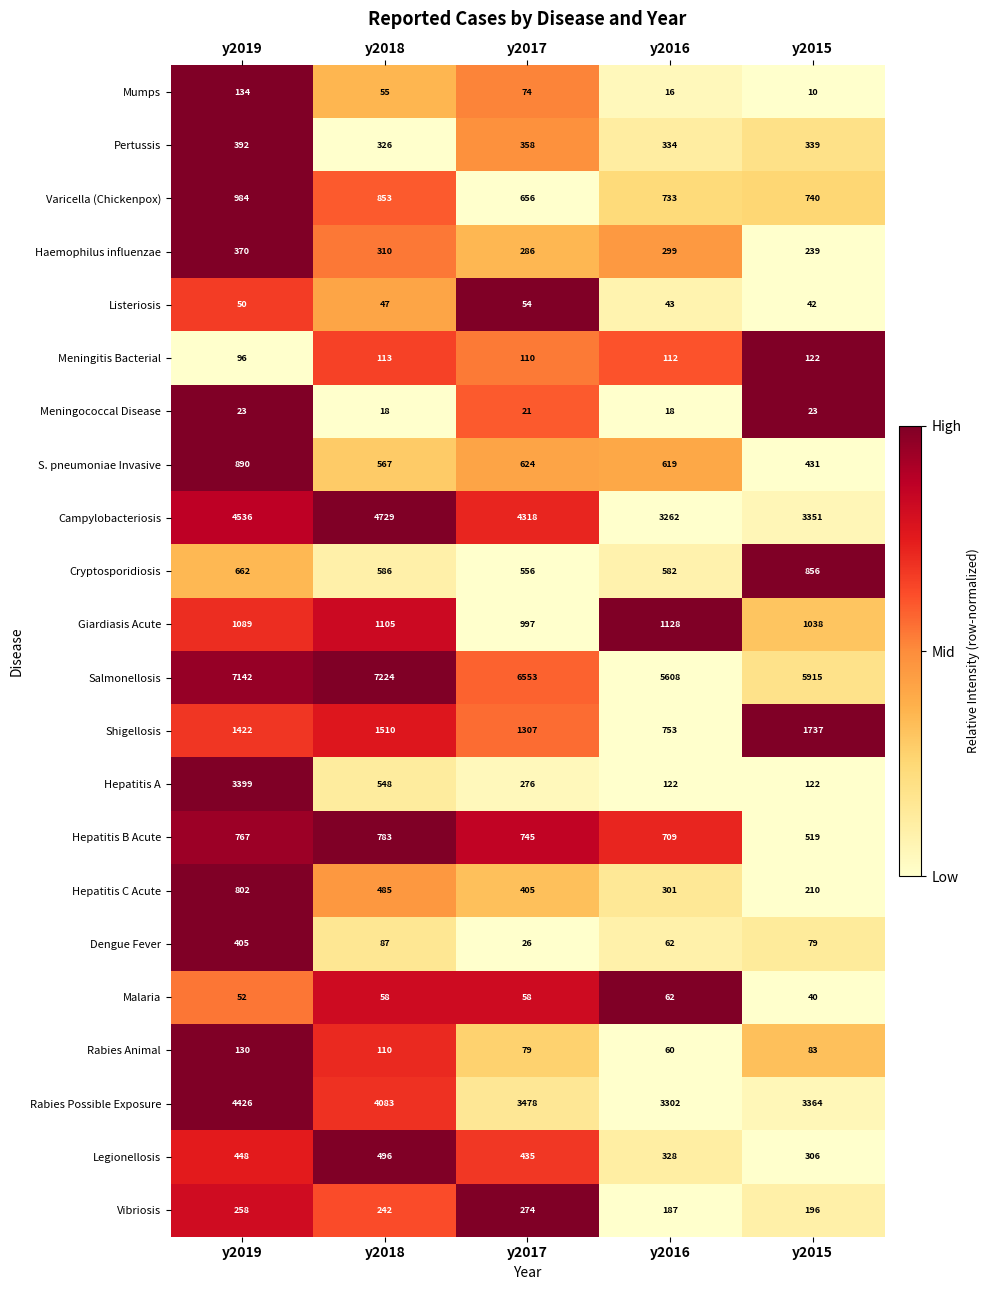

What is the difference between the maximum and minimum values in the Meningococcal Disease series?

5